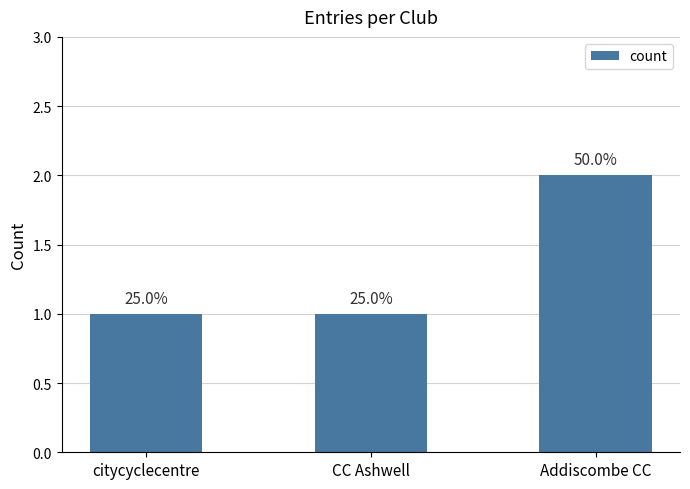

How many bars are there in total?

3